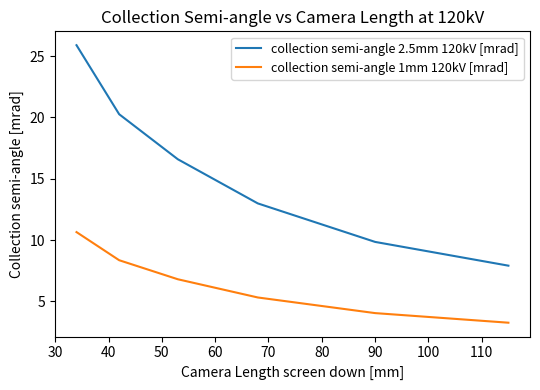

True or false: collection semi-angle 1mm 120kV [mrad] and collection semi-angle 2.5mm 120kV [mrad] intersect in this chart.

False